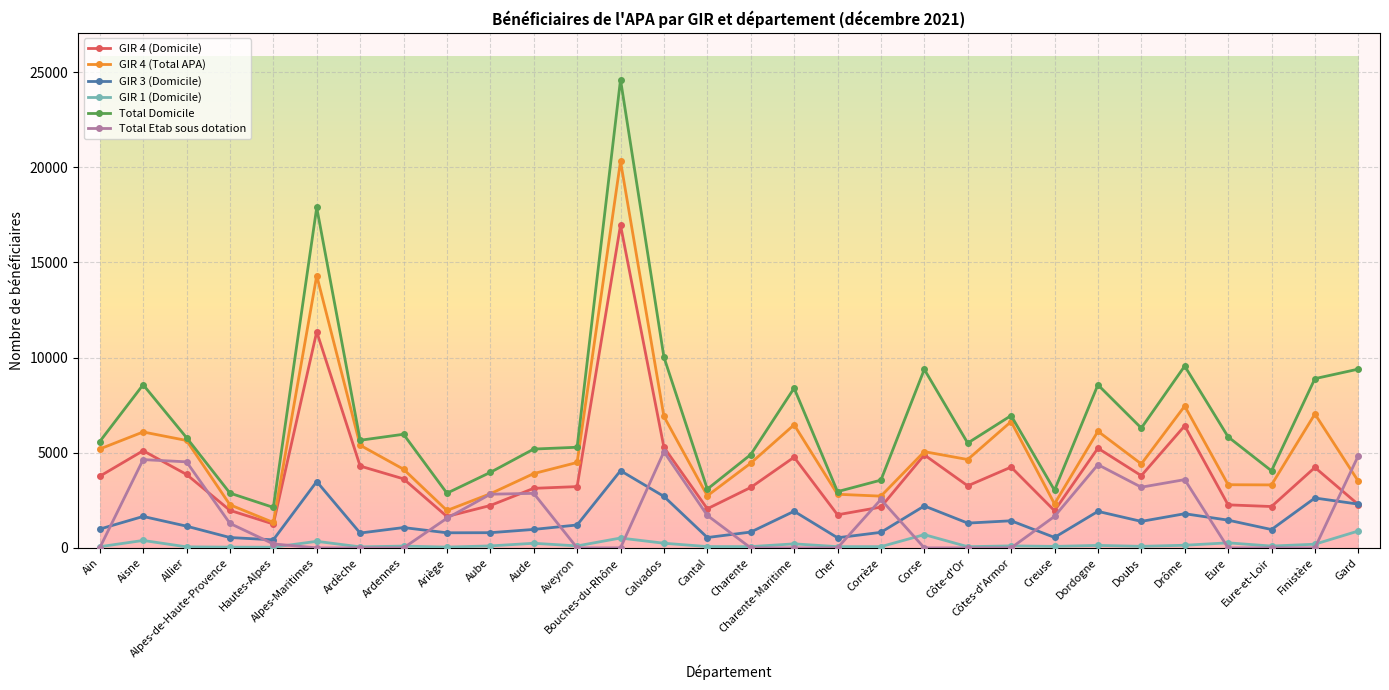

What is the difference between the maximum and second lowest values in the Total Etab sous dotation series?

5050